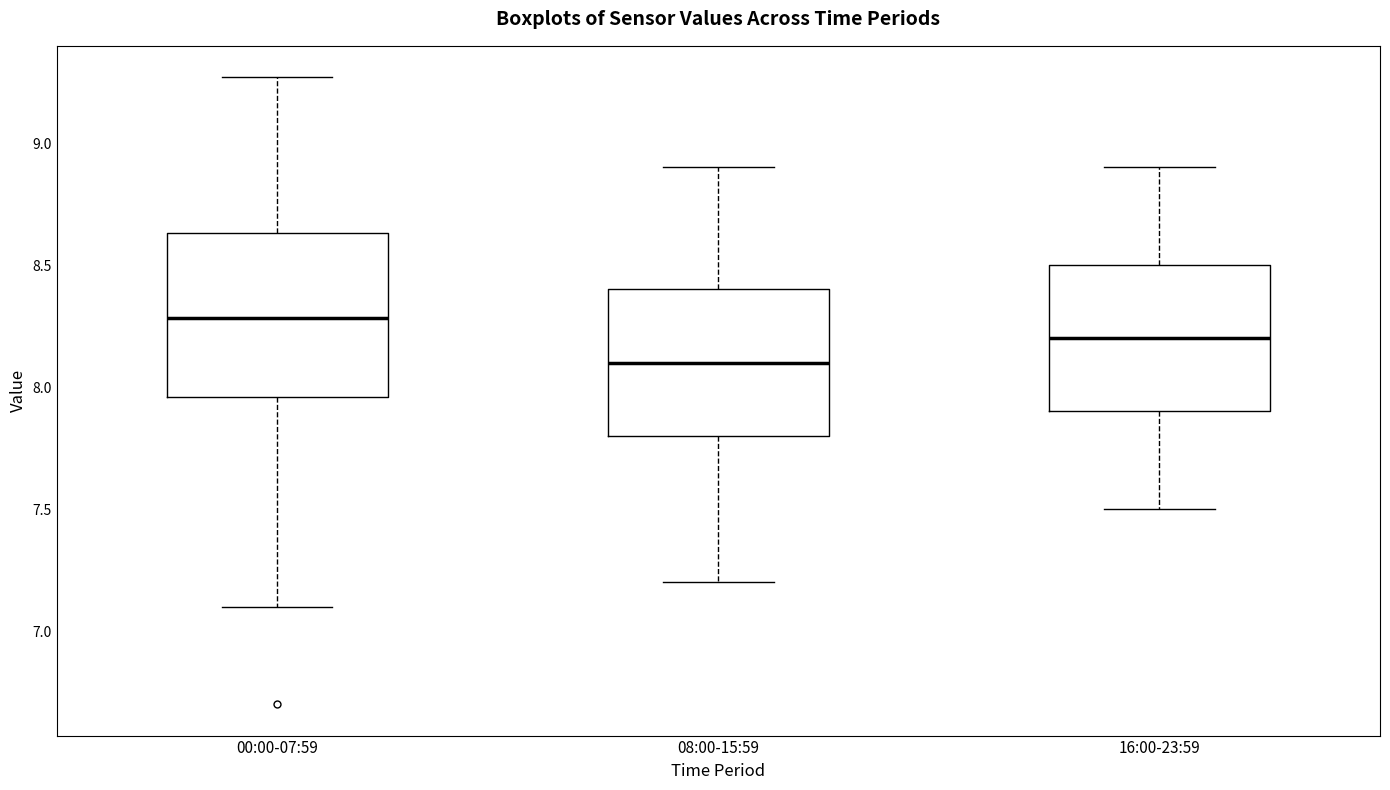

Reading left to right, transcribe this box plot: for each box, give where its median line is, the range the box spans, and where its two whiskers end, as read against the y-axis. The values are not printed on the chart, so give them approximately, as read against the axis.

00:00-07:59: median 8.30, box 7.95 to 8.65, whiskers 7.10 to 9.25
08:00-15:59: median 8.10, box 7.80 to 8.40, whiskers 7.20 to 8.90
16:00-23:59: median 8.20, box 7.90 to 8.50, whiskers 7.50 to 8.90